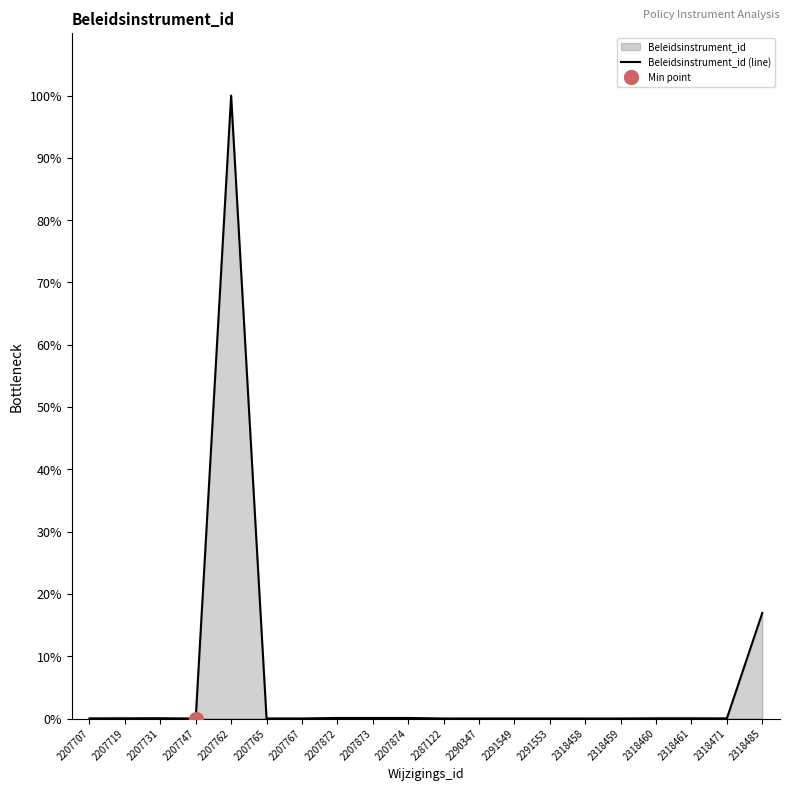

At which category does the data reach its first local peak?

2207731